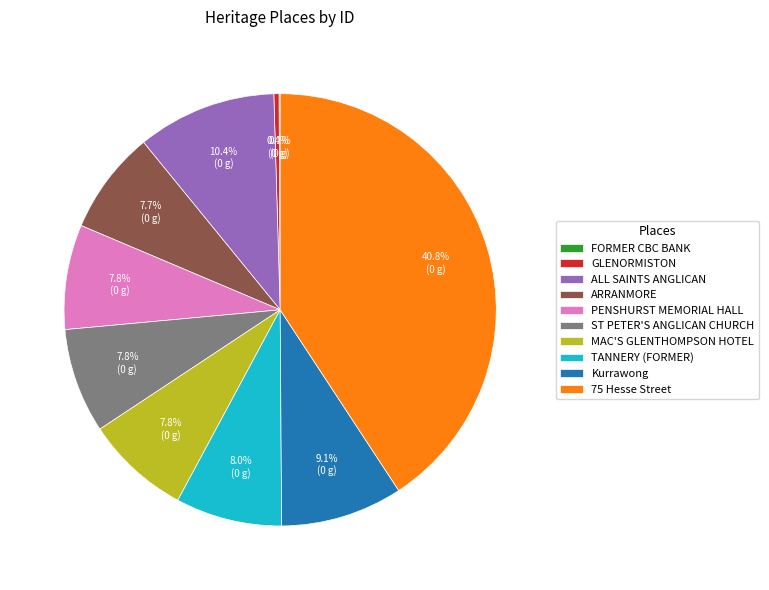

To the nearest percent, what is the combined percentage of ALL SAINTS ANGLICAN and PENSHURST MEMORIAL HALL?

18%